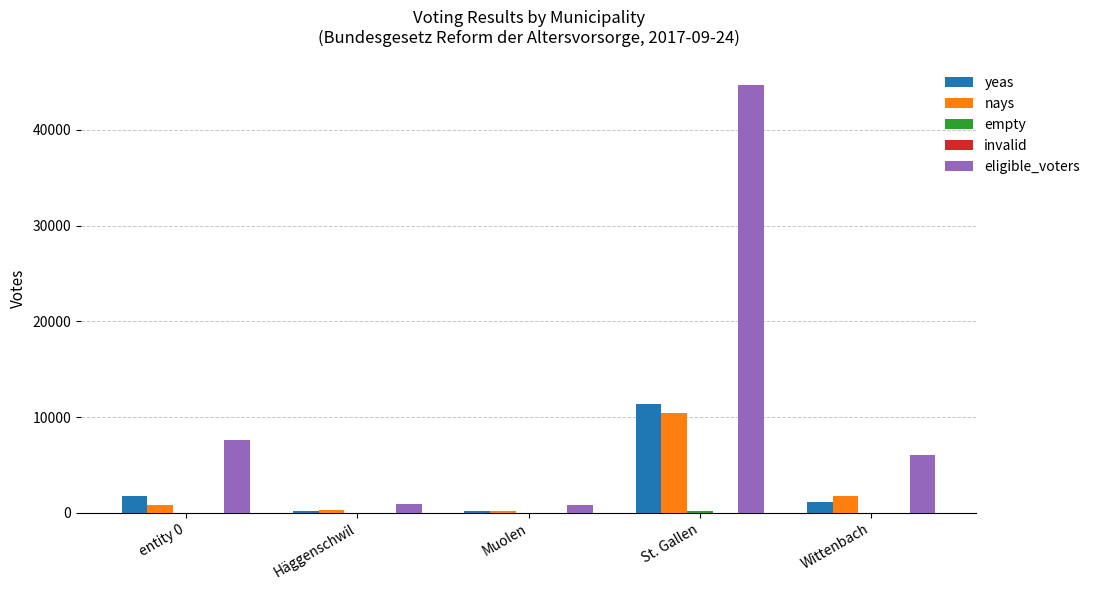

The eligible_voters series shows 22526 at St. Gallen. True or false?

False